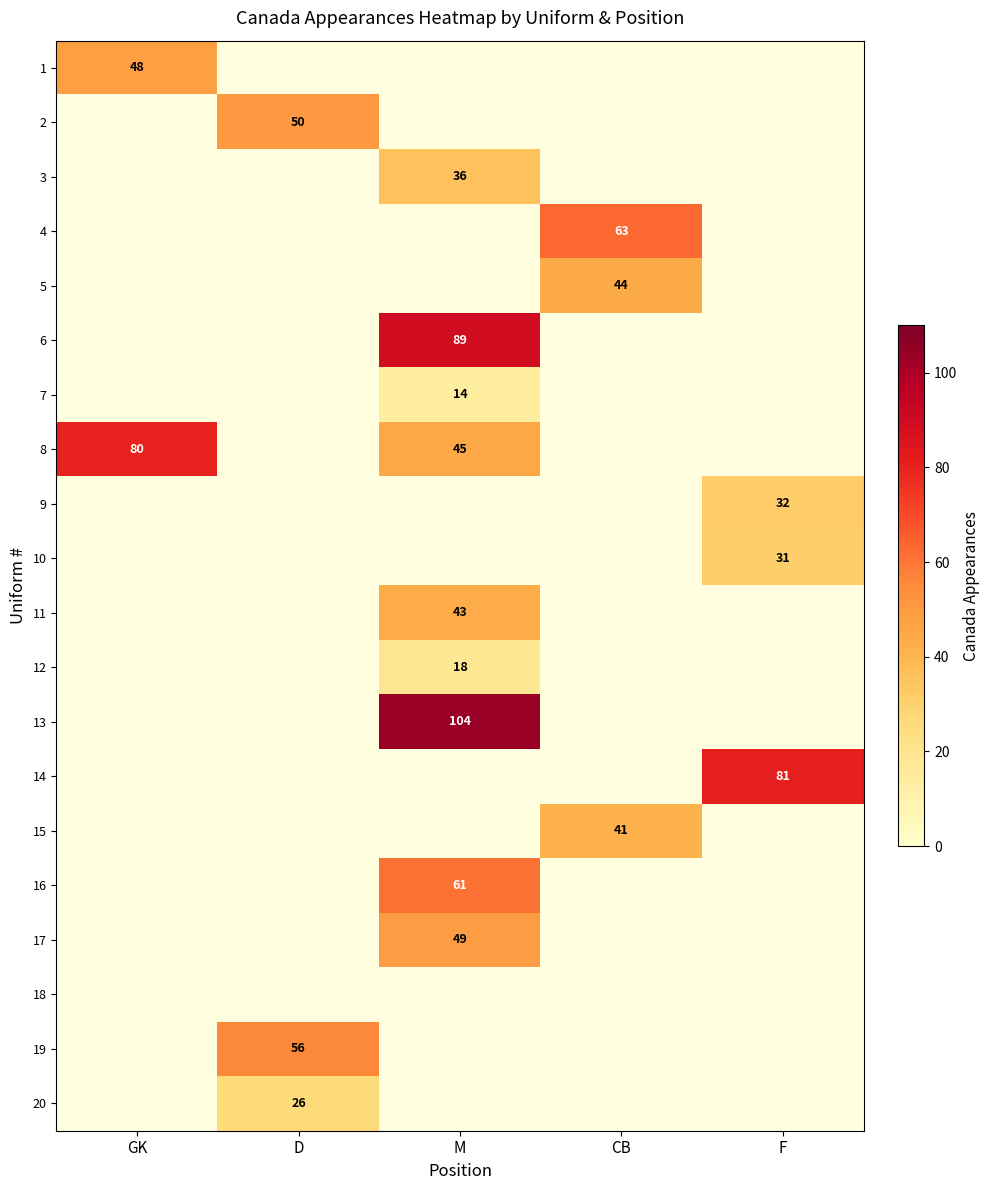

Is it true that 15 equals 74 at CB?

False